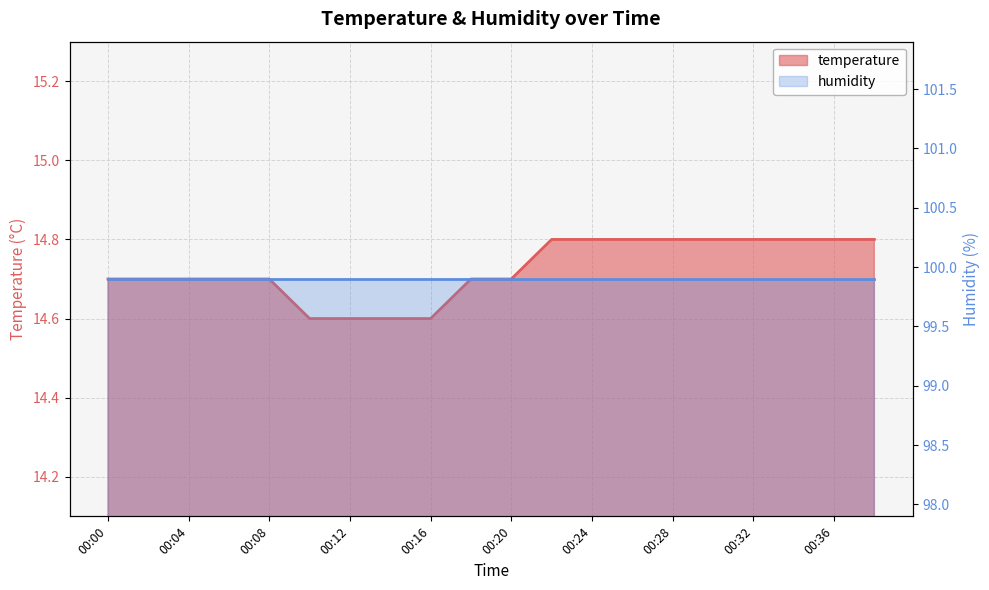

Reading right to left, extract all data points from this chart.

14.8	14.8	14.8	14.8	14.8	14.8	14.8	14.8	14.8	14.7	14.7	14.6	14.6	14.6	14.6	14.7	14.7	14.7	14.7	14.7